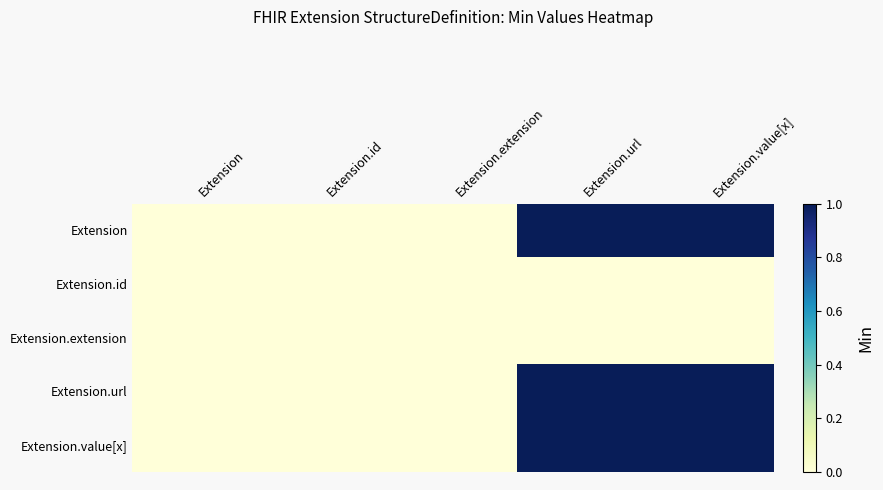

At which category does the chart reach its minimum across all series?

Extension